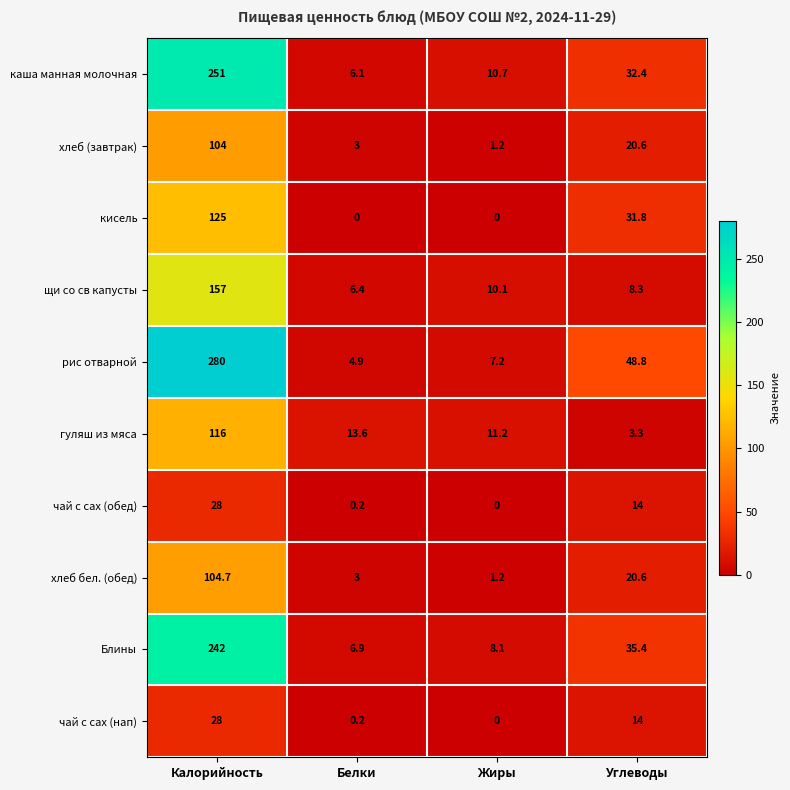

At how many categories does at least one series exceed 264?

1